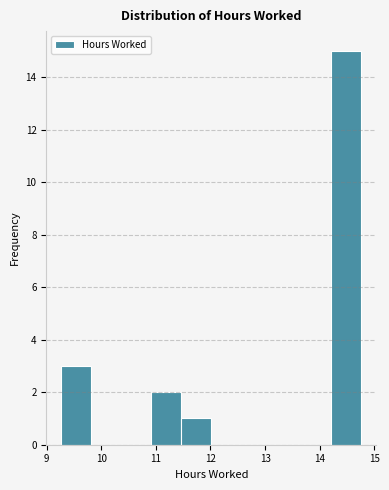

Reading left to right, list every bar in this chart as the range it spans on the x-axis followed by its height. Neither the bar edges nor the heights are printed on the chart, so give them approximately, as read against the axes.

9.3 to 9.8: 3
9.8 to 10.4: 0
10.4 to 10.9: 0
10.9 to 11.5: 2
11.5 to 12.0: 1
12.0 to 12.6: 0
12.6 to 13.1: 0
13.1 to 13.7: 0
13.7 to 14.2: 0
14.2 to 14.8: 15